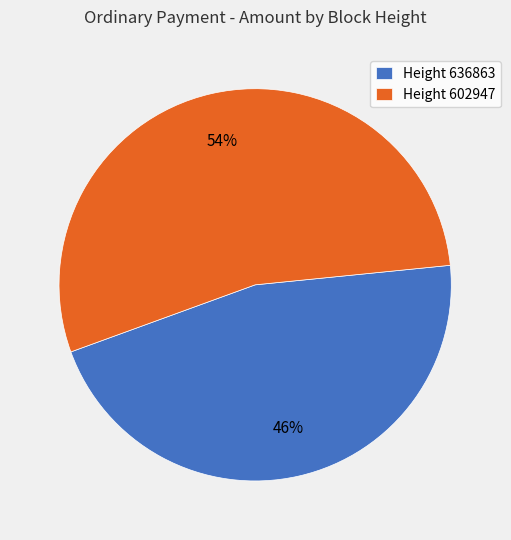

Is the sum of Height 636863 and Height 602947 greater than half?

Yes